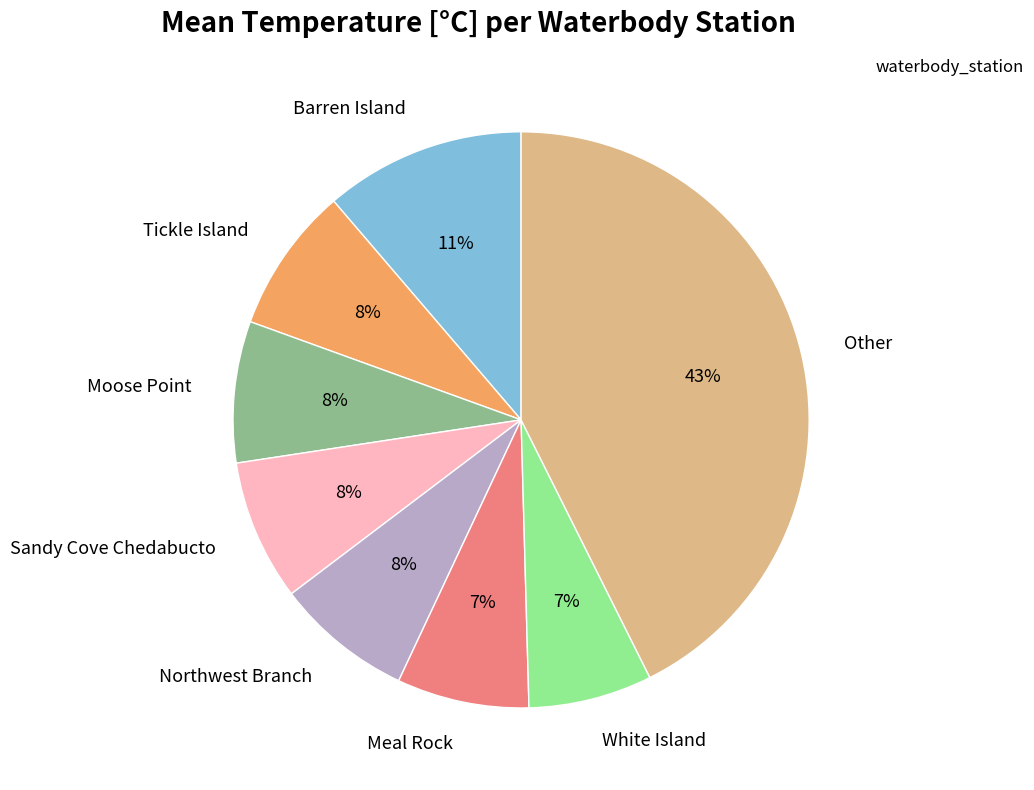

To the nearest percent, what percentage of the pie is Northwest Branch?

8%